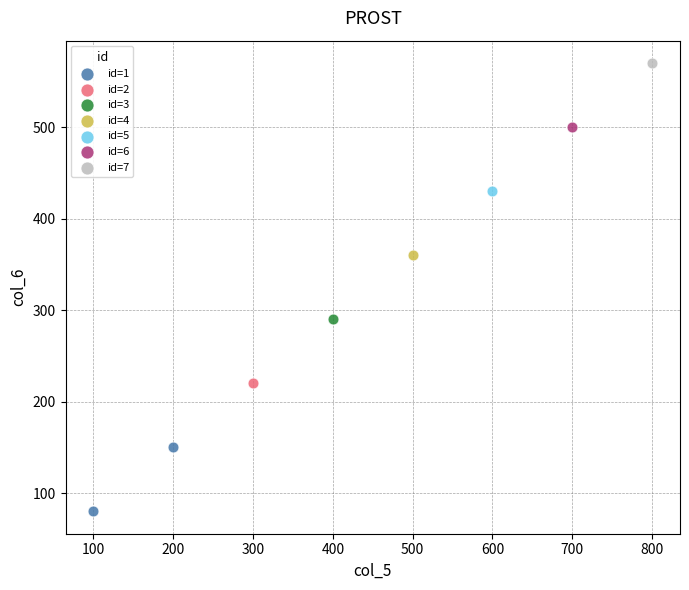

What are all the series names shown in the legend?

id=1, id=2, id=3, id=4, id=5, id=6, id=7